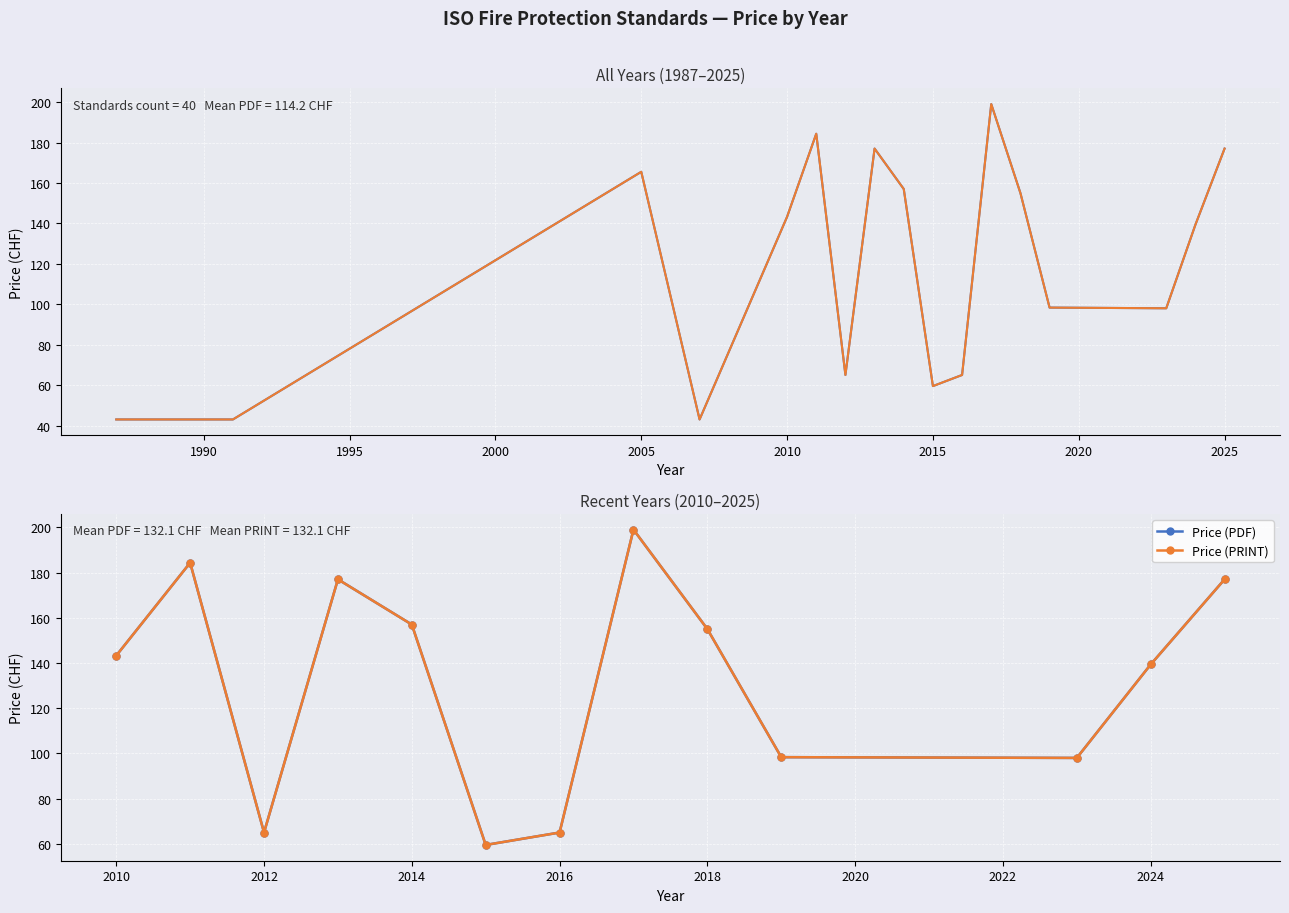

The Price (PDF) series shows 204.6 at 2014. True or false?

False